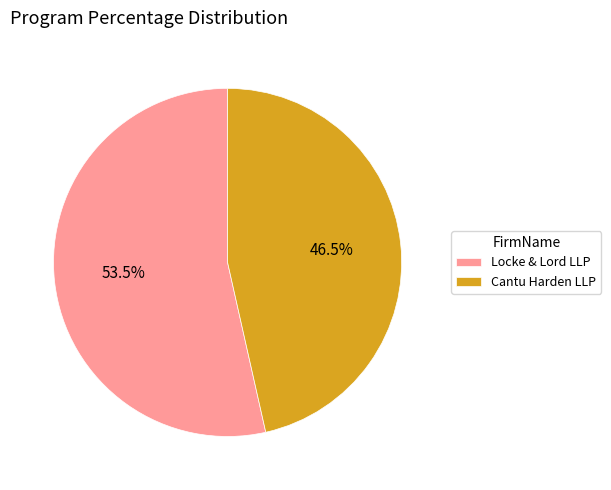

What is the ratio of the value at Locke & Lord LLP to the value at Cantu Harden LLP?

1.2